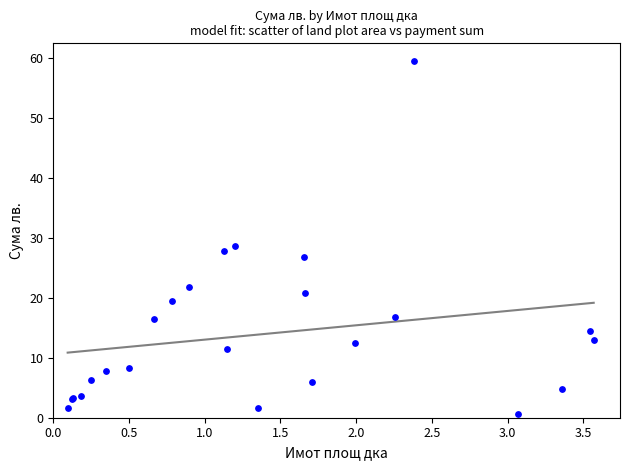

What Y value in the scatter plot is closest to 30?

28.7